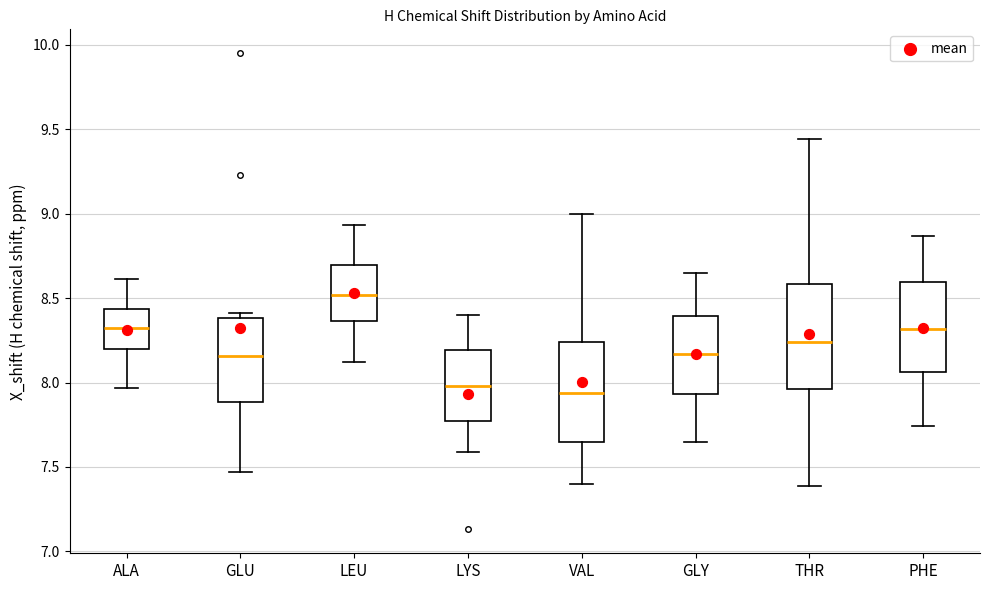

Reading left to right, read every box against the y-axis: the position of its median line, the range the box covers, and the ends of its whiskers. The values are not printed on the chart, so give them approximately, as read against the axis.

ALA: median 8.30, box 8.20 to 8.45, whiskers 7.95 to 8.60
GLU: median 8.15, box 7.90 to 8.40, whiskers 7.45 to 8.40 (just above the box's upper edge)
LEU: median 8.50, box 8.35 to 8.70, whiskers 8.10 to 8.95
LYS: median 8.00, box 7.75 to 8.20, whiskers 7.60 to 8.40
VAL: median 7.95, box 7.65 to 8.25, whiskers 7.40 to 9.00
GLY: median 8.15, box 7.95 to 8.40, whiskers 7.65 to 8.65
THR: median 8.25, box 7.95 to 8.60, whiskers 7.40 to 9.45
PHE: median 8.30, box 8.05 to 8.60, whiskers 7.75 to 8.85